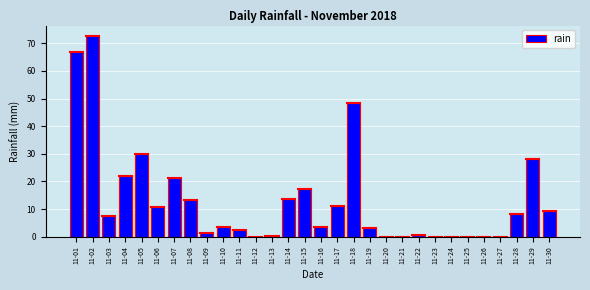

At which label is the value closest to 36?

11-05